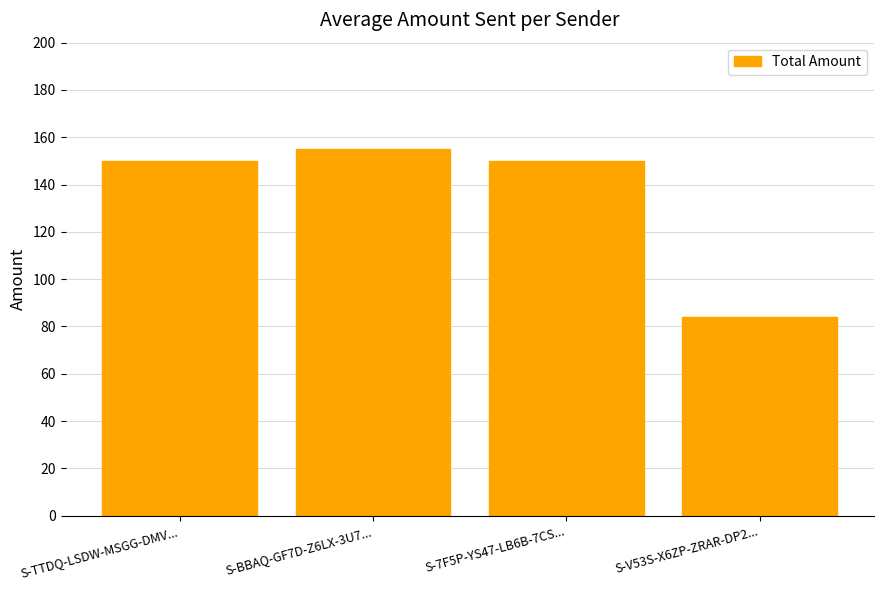

Does the chart contain stacked bars?

No